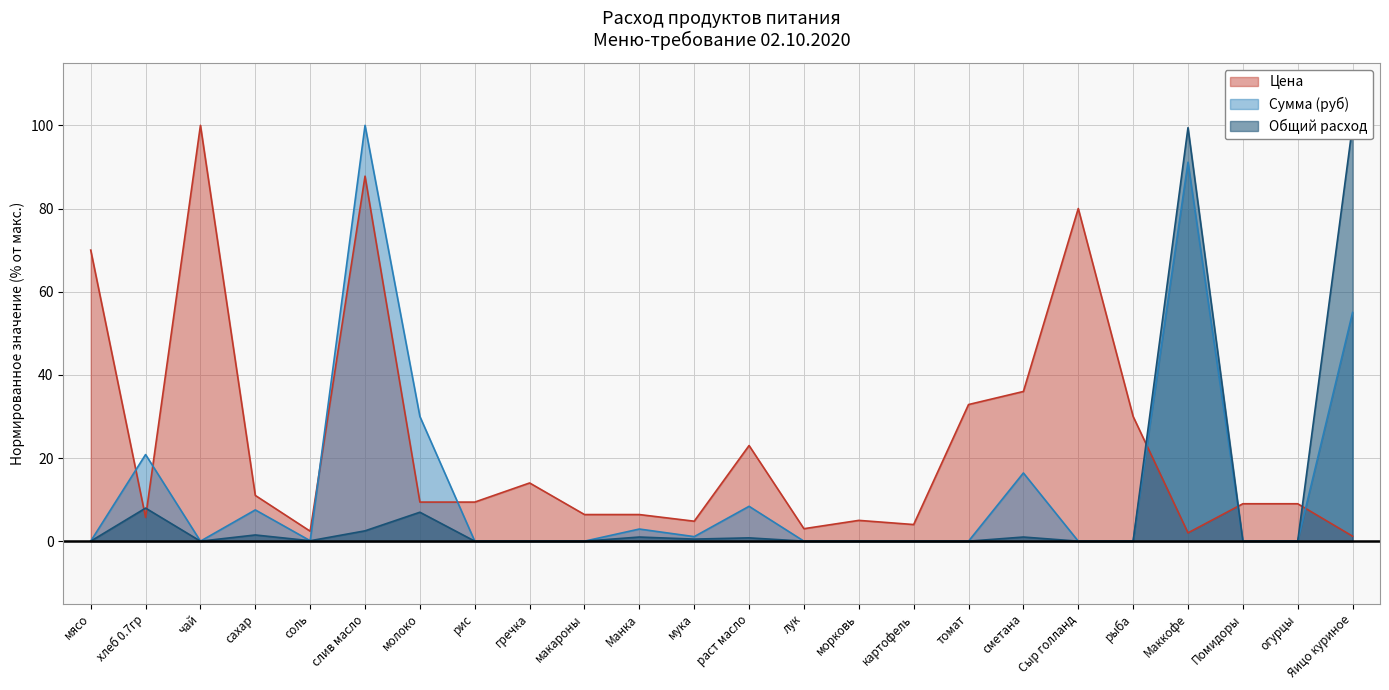

How many times do Общий расход and Цена cross each other?

5